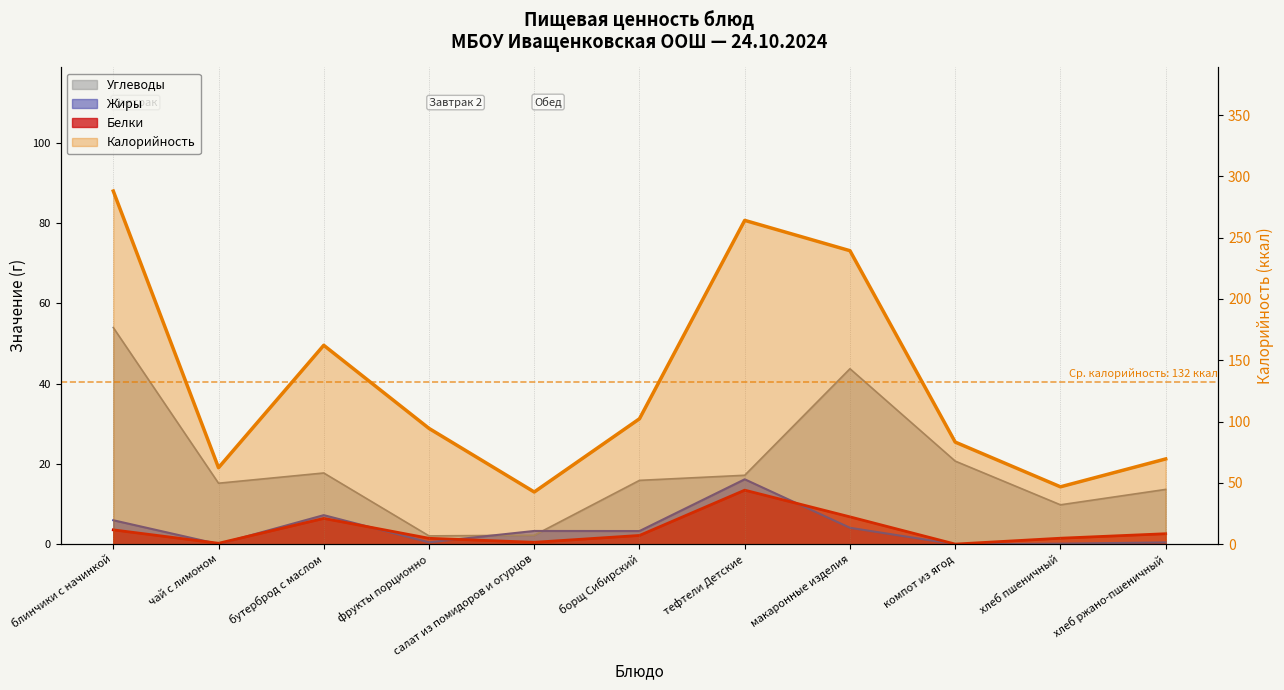

How many interior local valleys does the Жиры series have?

4